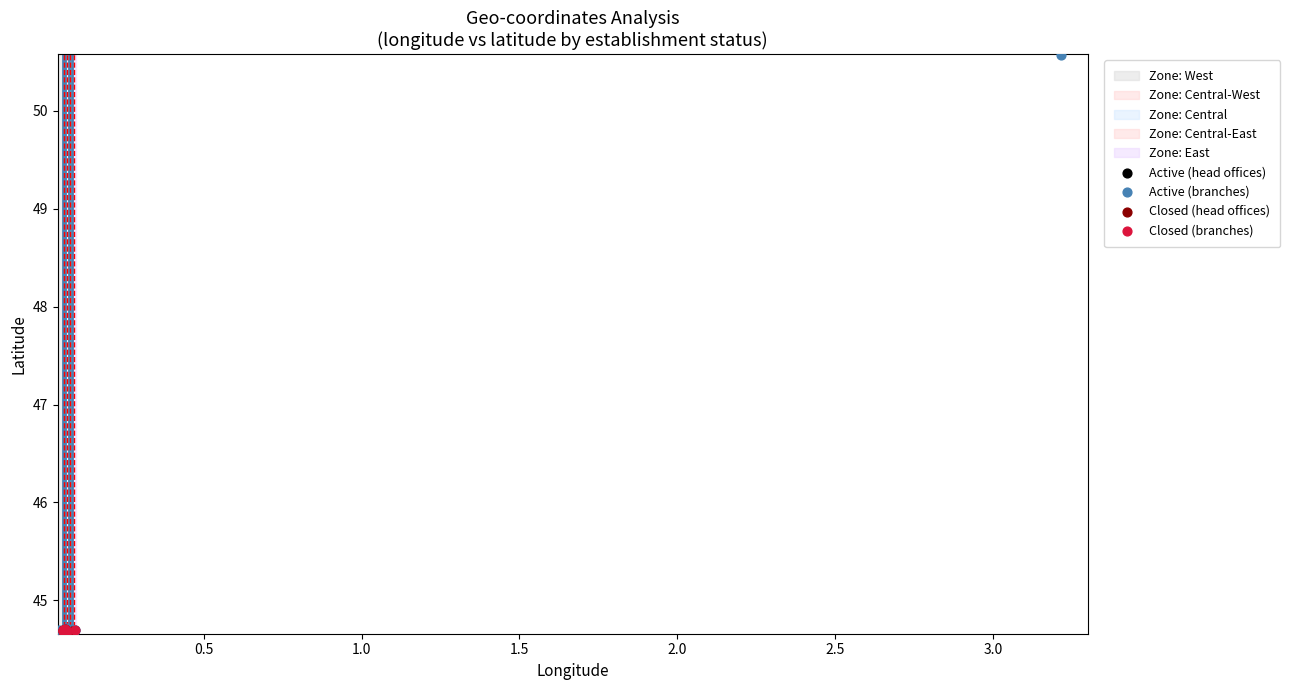

Which series has the largest Y range (max minus min)?

Active (branches)